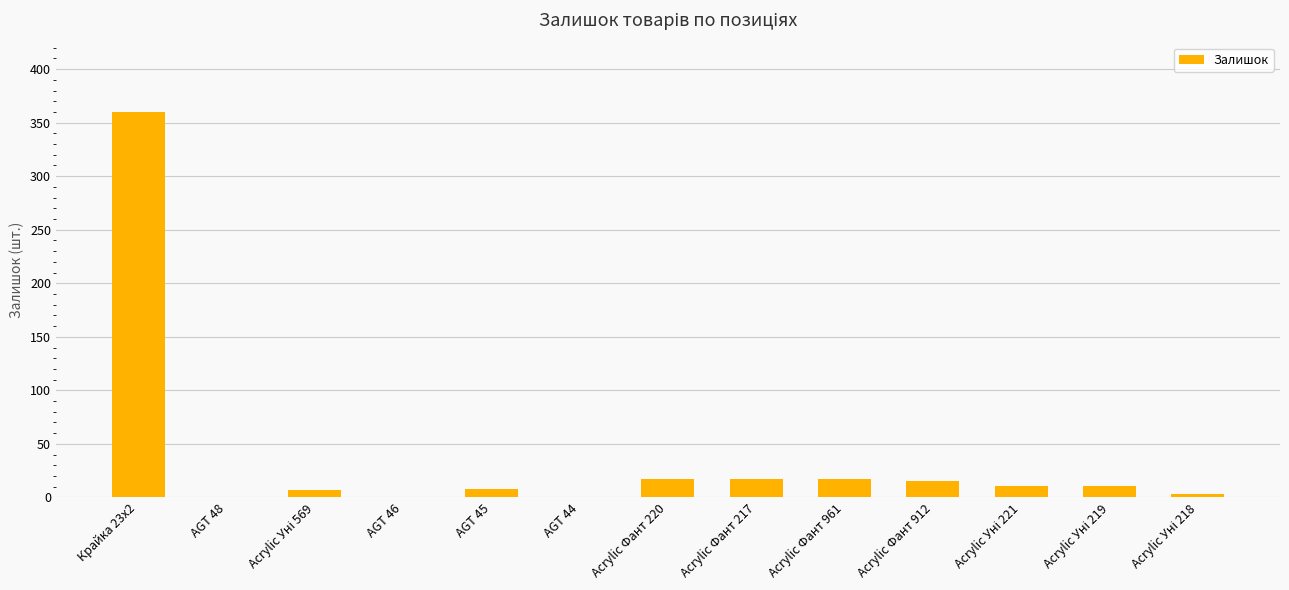

Which category has the highest value across all series?

Крайка 23x2